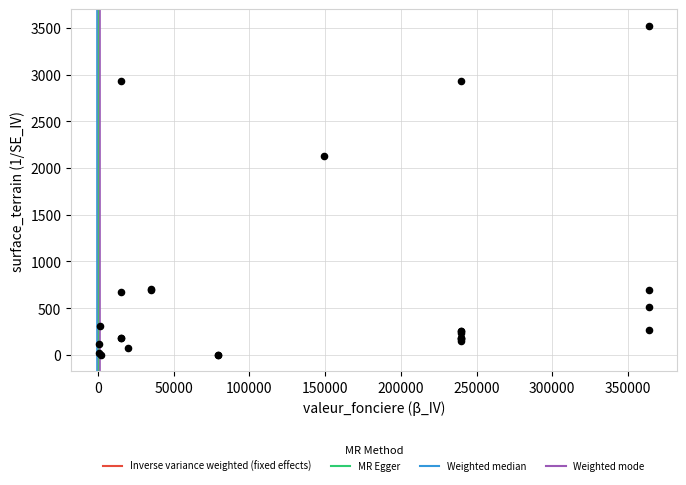

What Y value in the scatter plot is closest to 1763?

2134